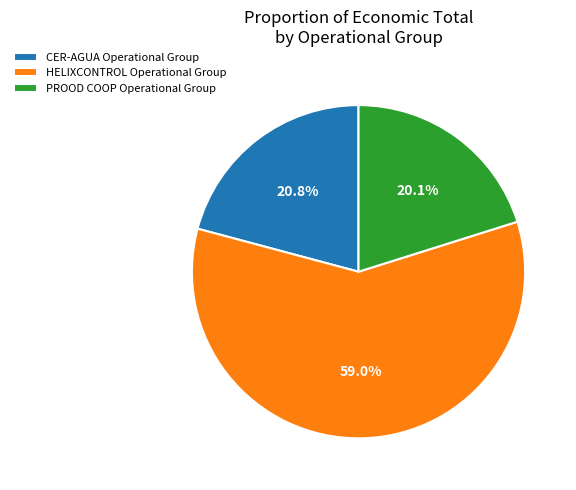

How many slices are in this pie chart?

3